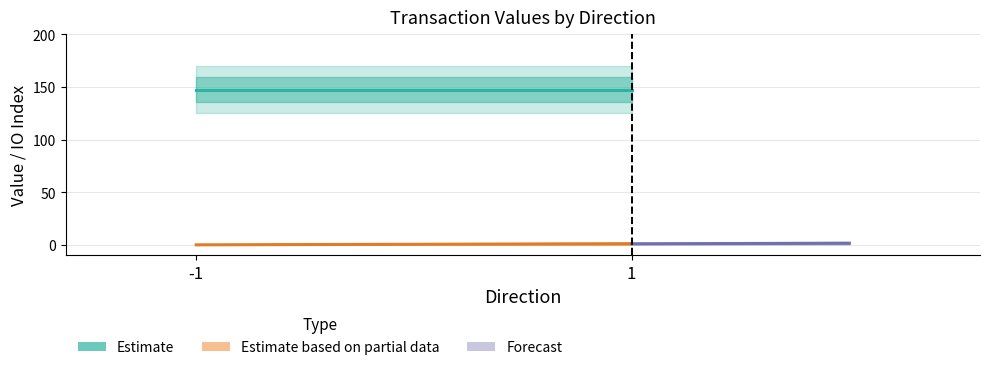

What is the total value across all series at 1?

150.0